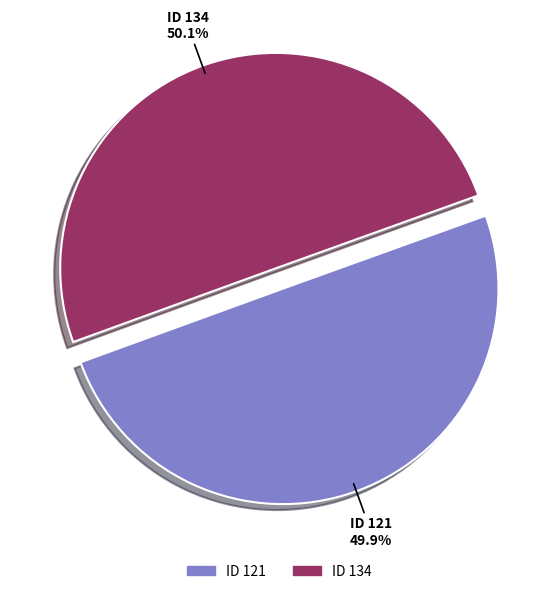

Is there any slice that represents more than half of the pie?

Yes